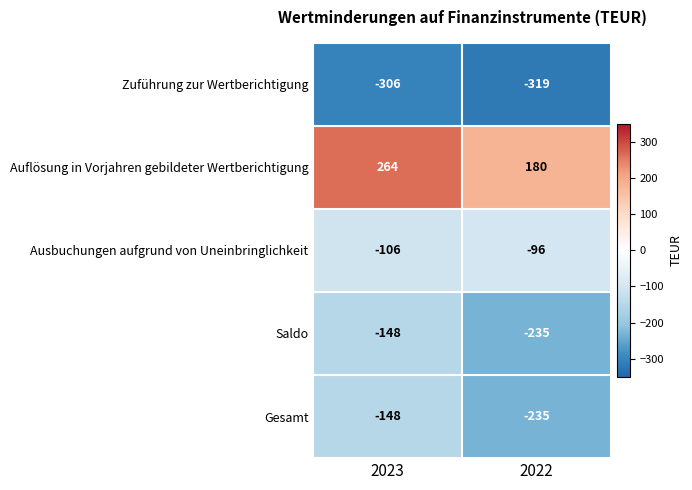

How many categories are shown in the chart?

2